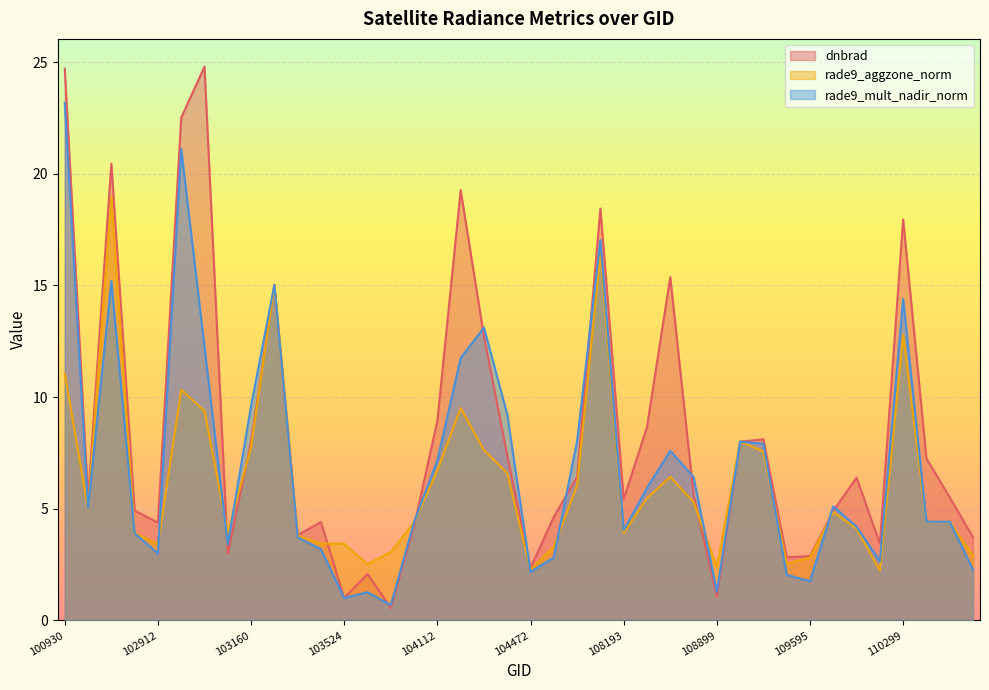

What is the sum of the dnbrad values at 100930 and 104472?

27.0